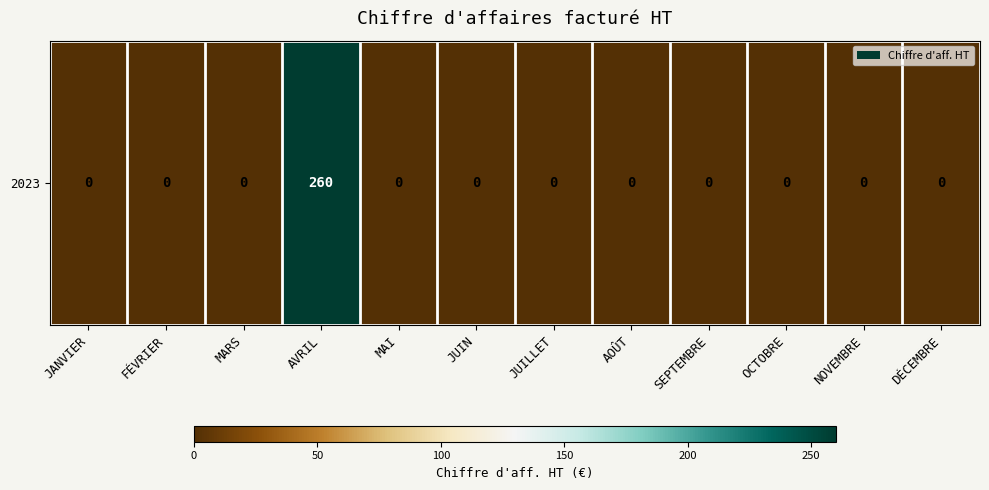

Reading left to right, what are all the values shown in this chart?

0	0	0	260	0	0	0	0	0	0	0	0